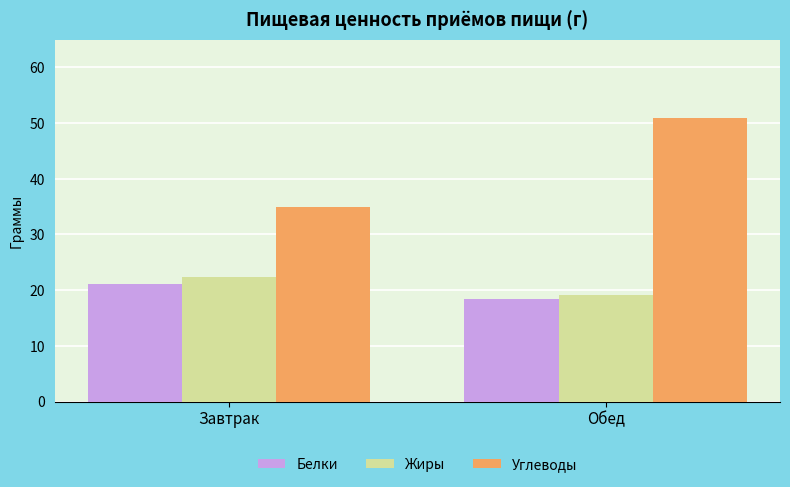

What is the sum of all Жиры values?

41.6